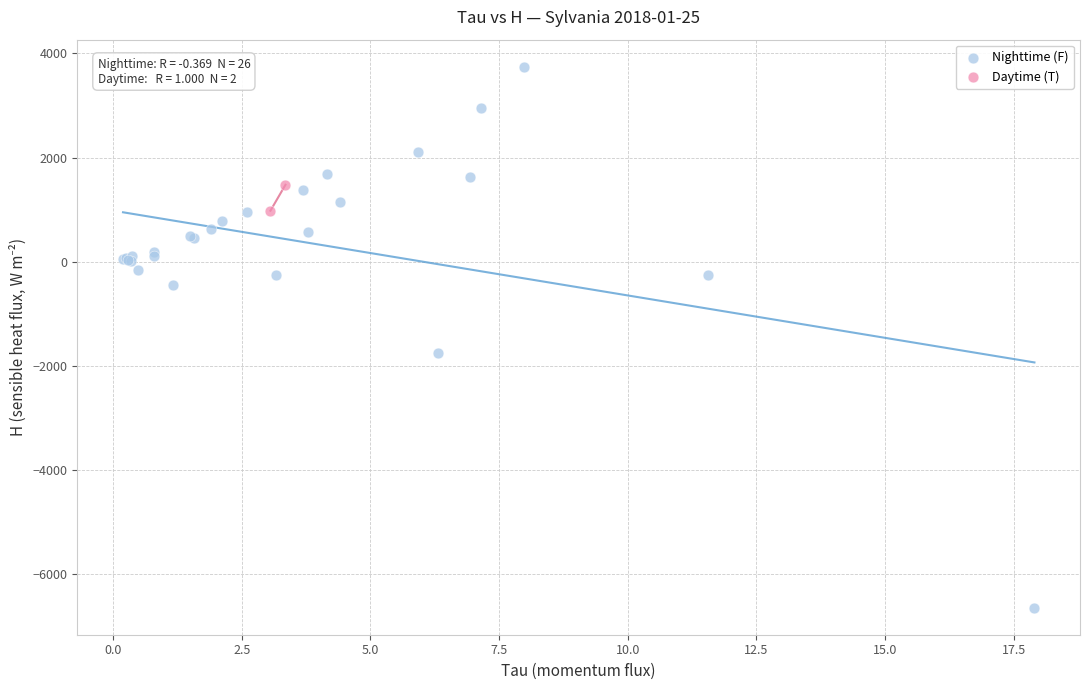

What are all the series names shown in the legend?

Nighttime (F), Daytime (T)